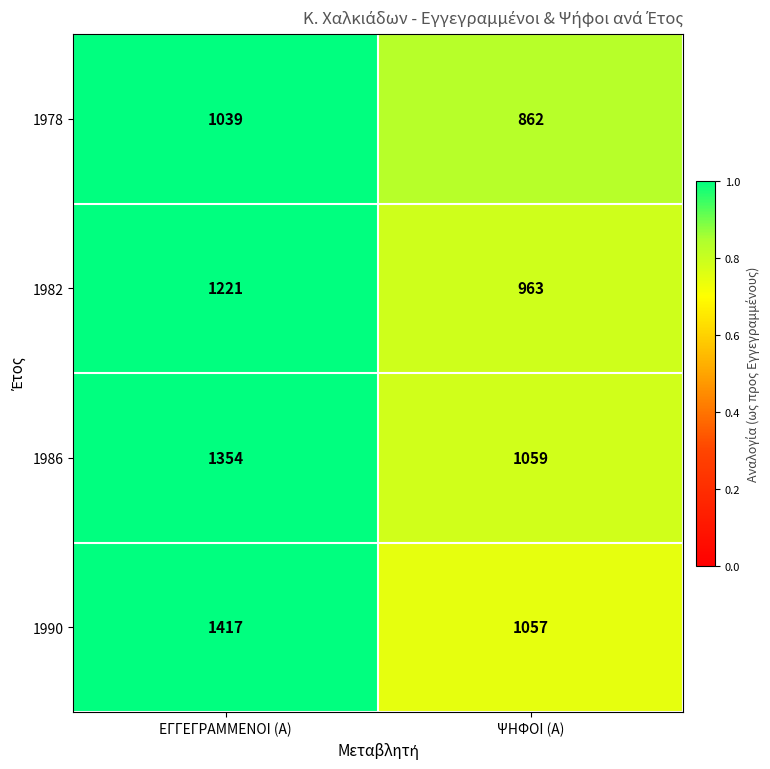

Reading right to left, transcribe all the data shown in this chart.

1978: 862	1039
1982: 963	1221
1986: 1059	1354
1990: 1057	1417